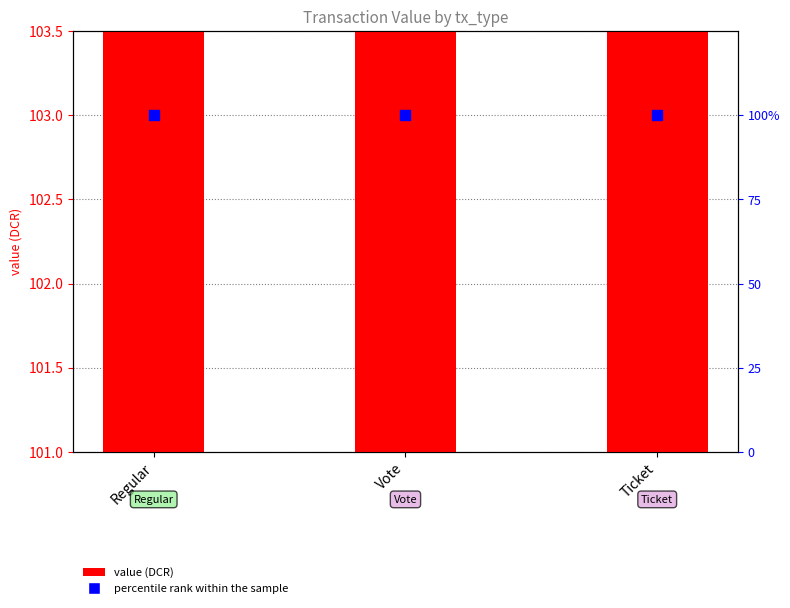

Which series has the widest spread of Y values?

value (DCR)